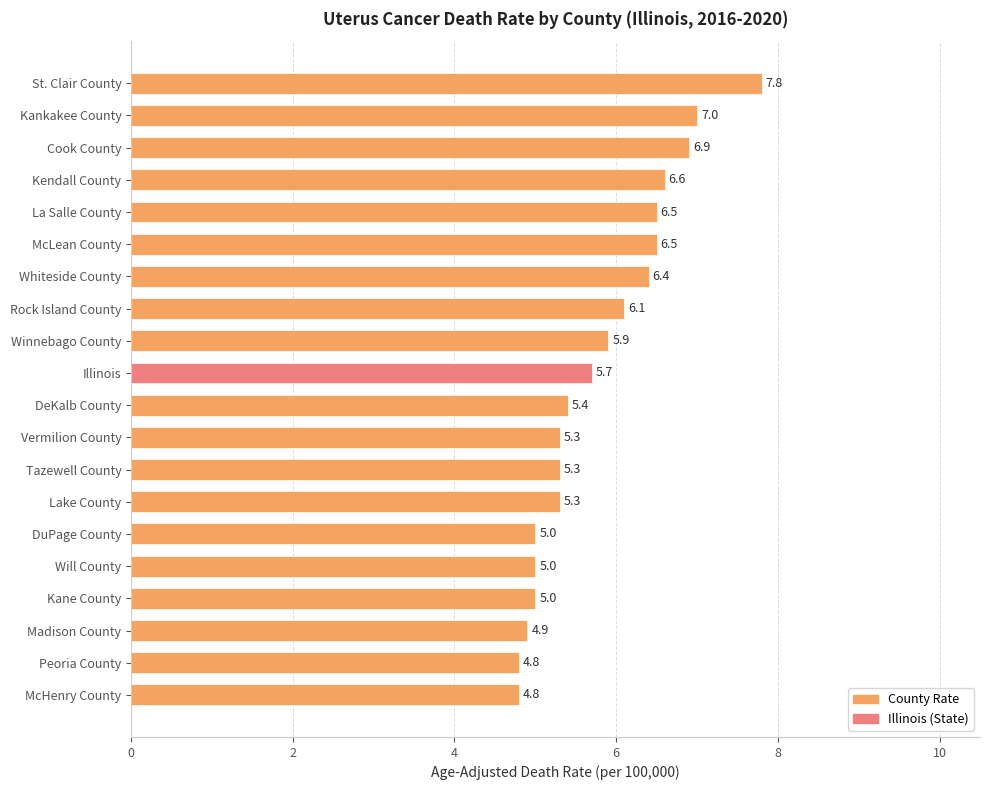

The chart shows a value of 10.3 at St. Clair County. True or false?

False